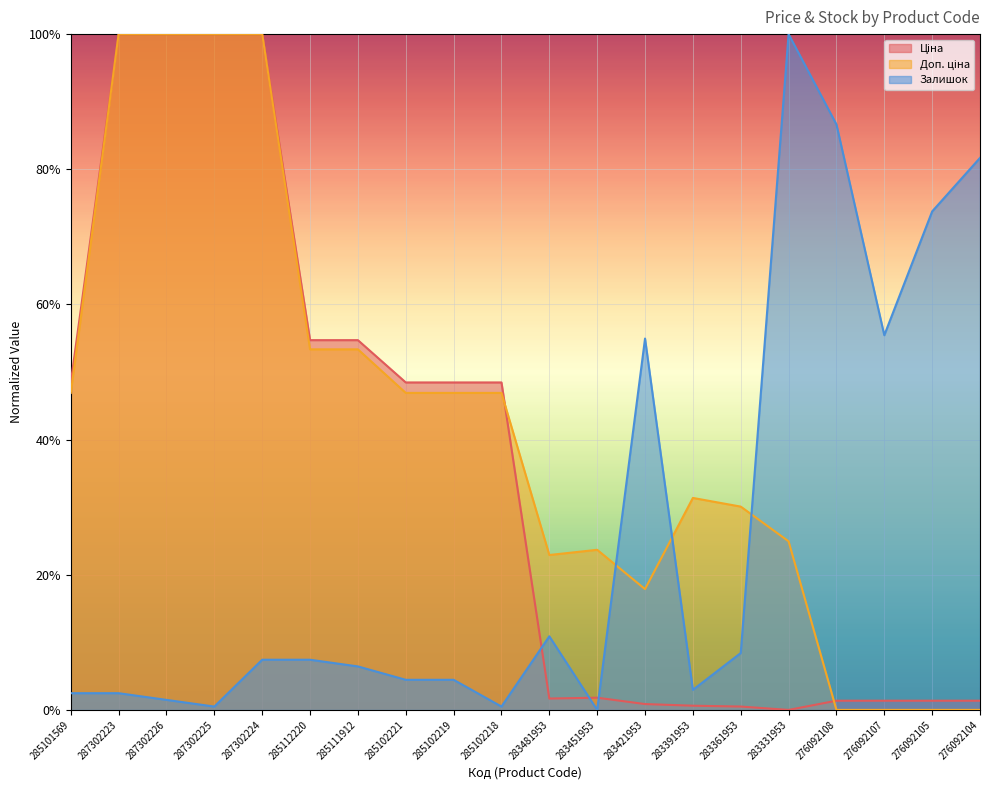

True or false: Доп. ціна has more than 1 points higher than both neighbors.

True